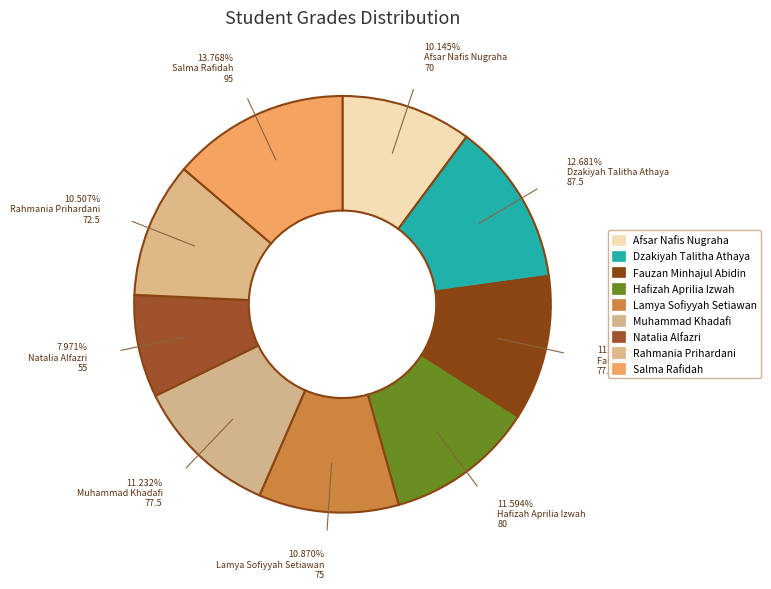

To the nearest percent, what portion does Lamya Sofiyyah Setiawan represent?

11%